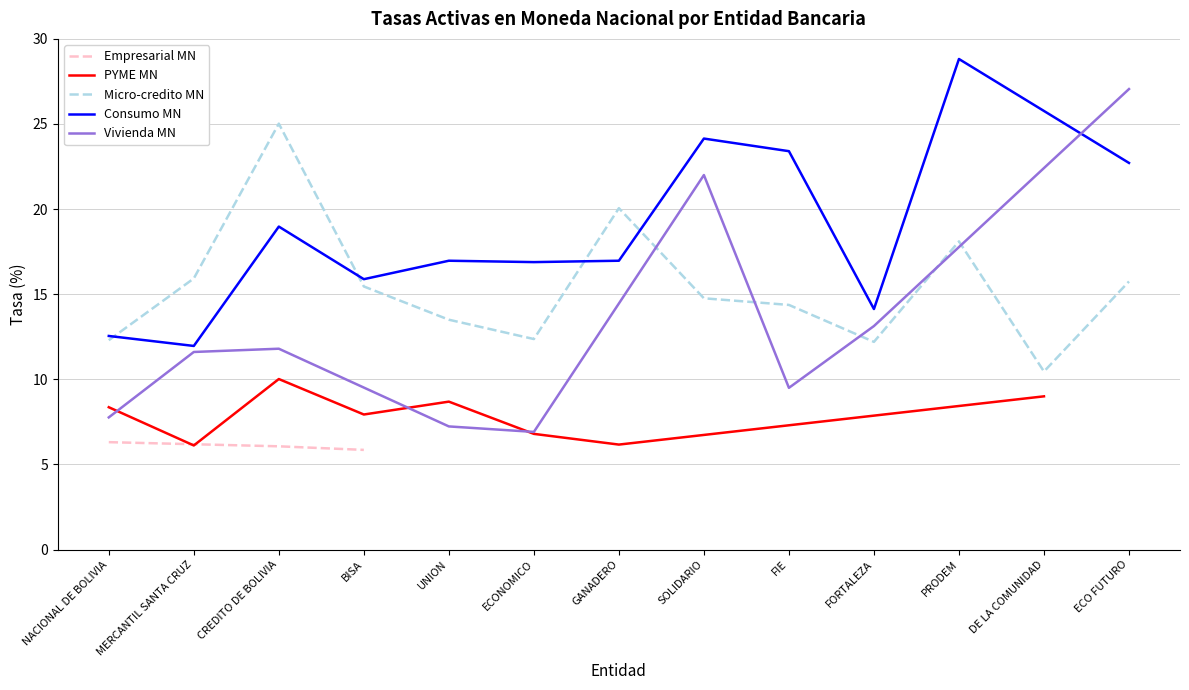

How many data points in Consumo MN are above 16?

8